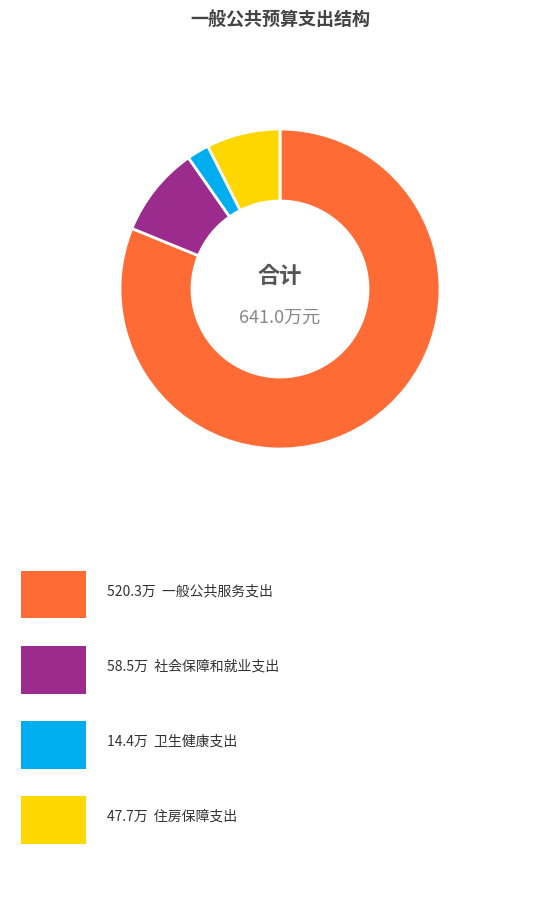

Is there a majority slice in this chart?

Yes